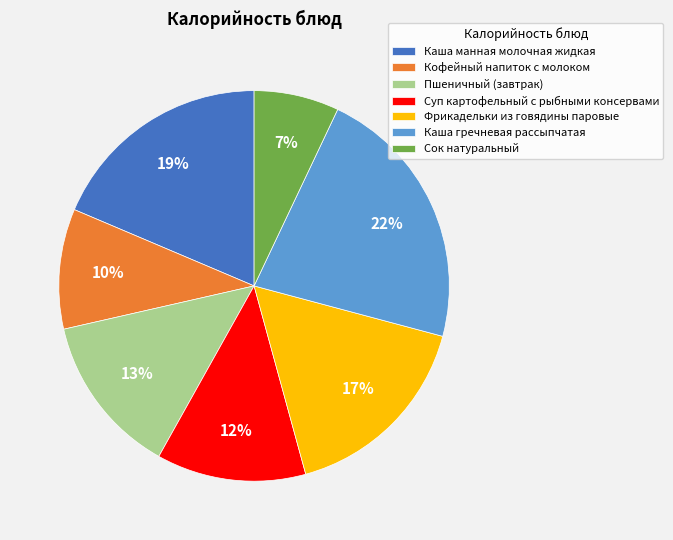

How many segments does this pie chart have?

7